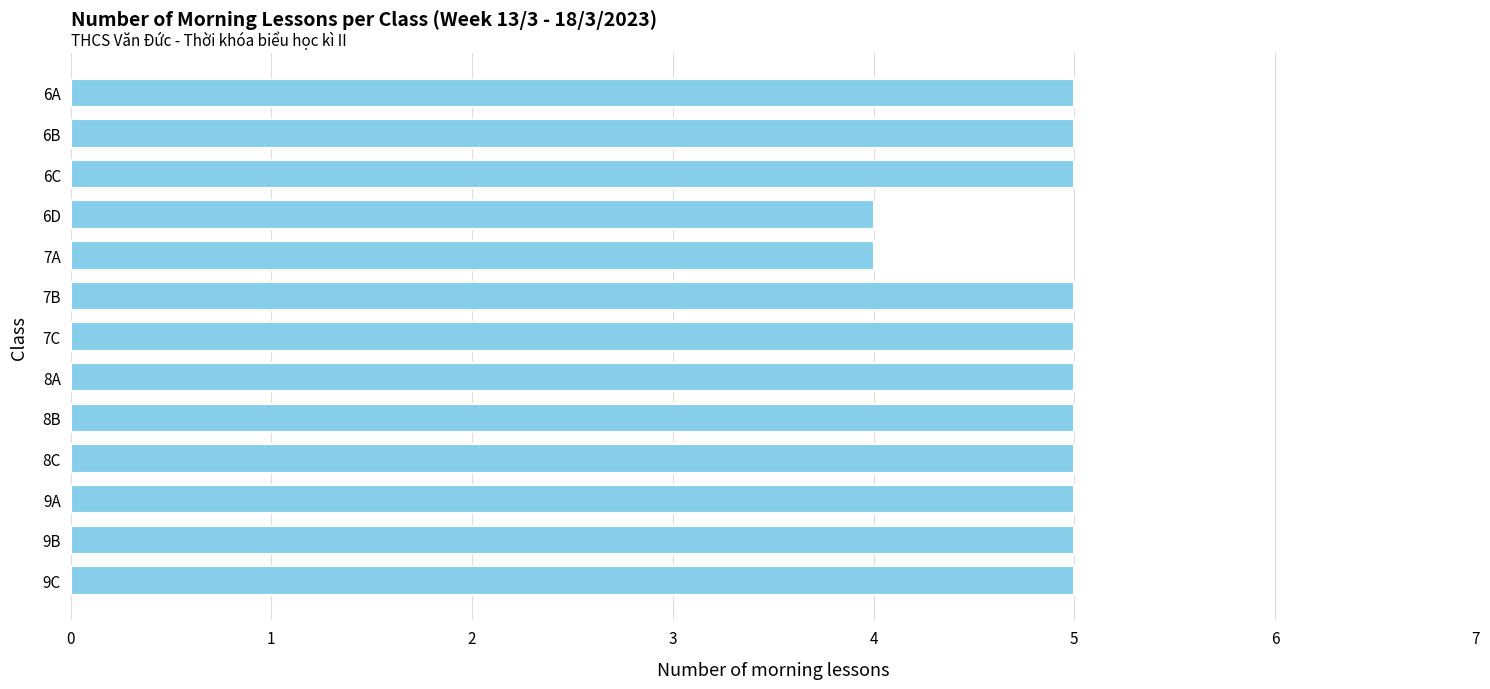

Count the number of data series in this chart.

1